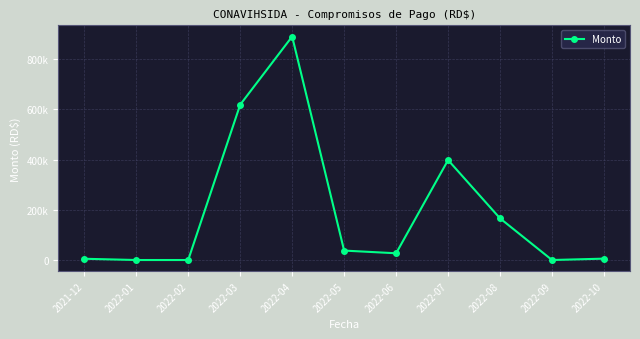

List the labels in order of value, largest first.

2022-04, 2022-03, 2022-07, 2022-08, 2022-05, 2022-06, 2022-10, 2021-12, 2022-01, 2022-02, 2022-09